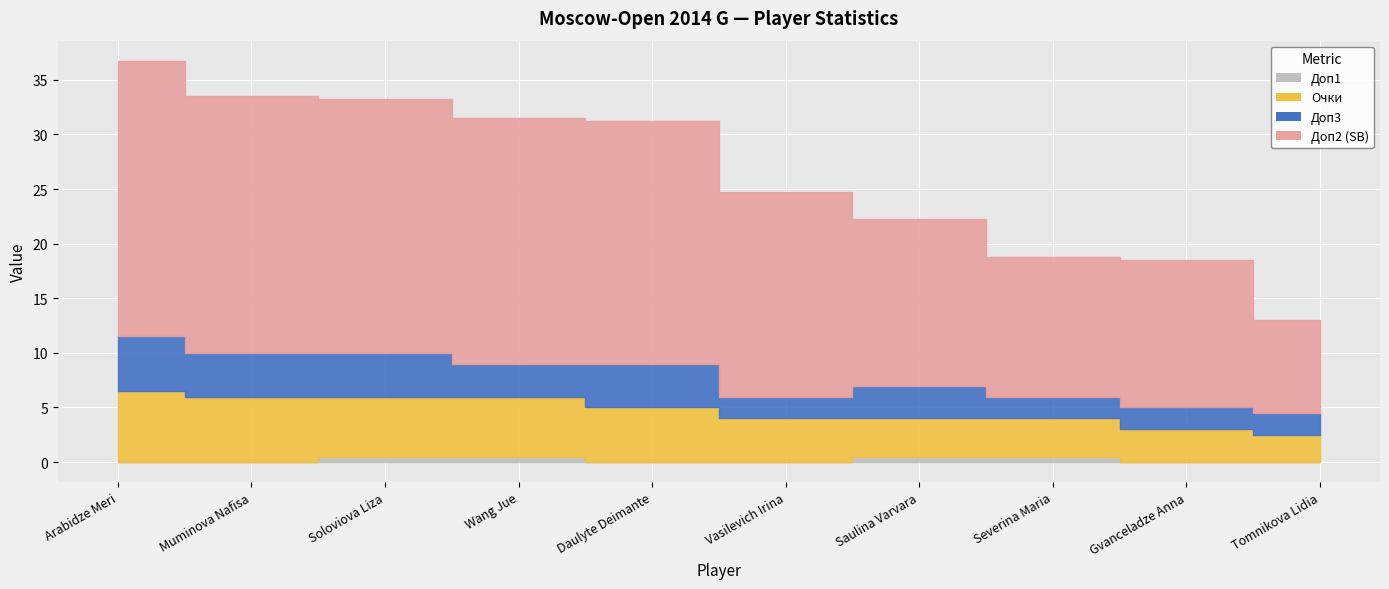

What is the maximum value for Доп2 (SB)?

25.2